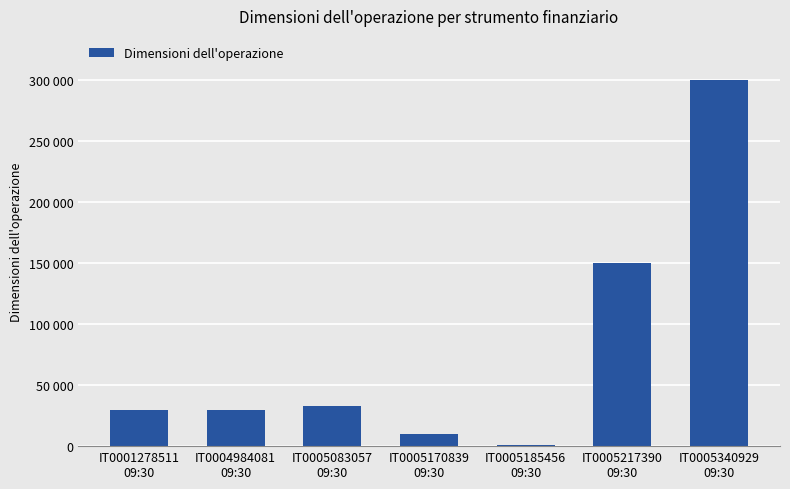

Approximately how many times larger is the value at IT0001278511
09:30 compared to IT0005340929
09:30?

0.1